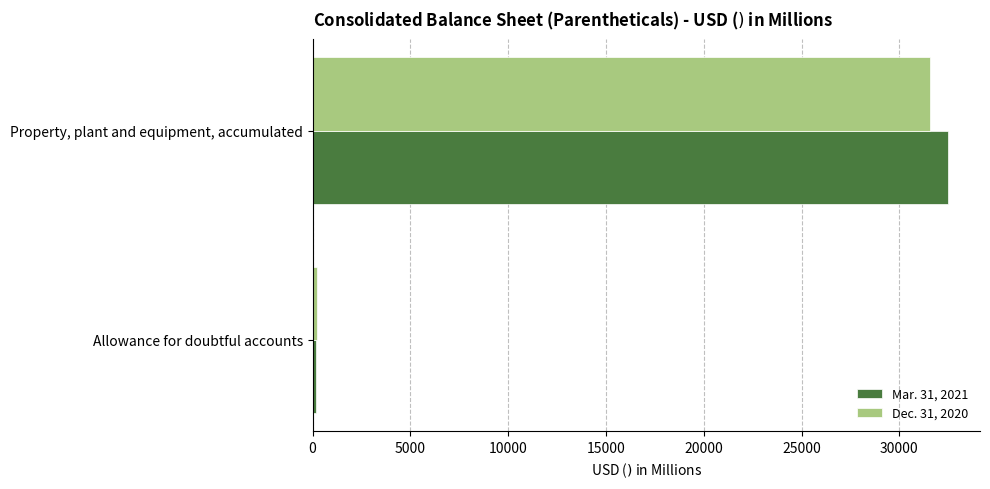

How many Dec. 31, 2020 values are between 217 and 31558?

2